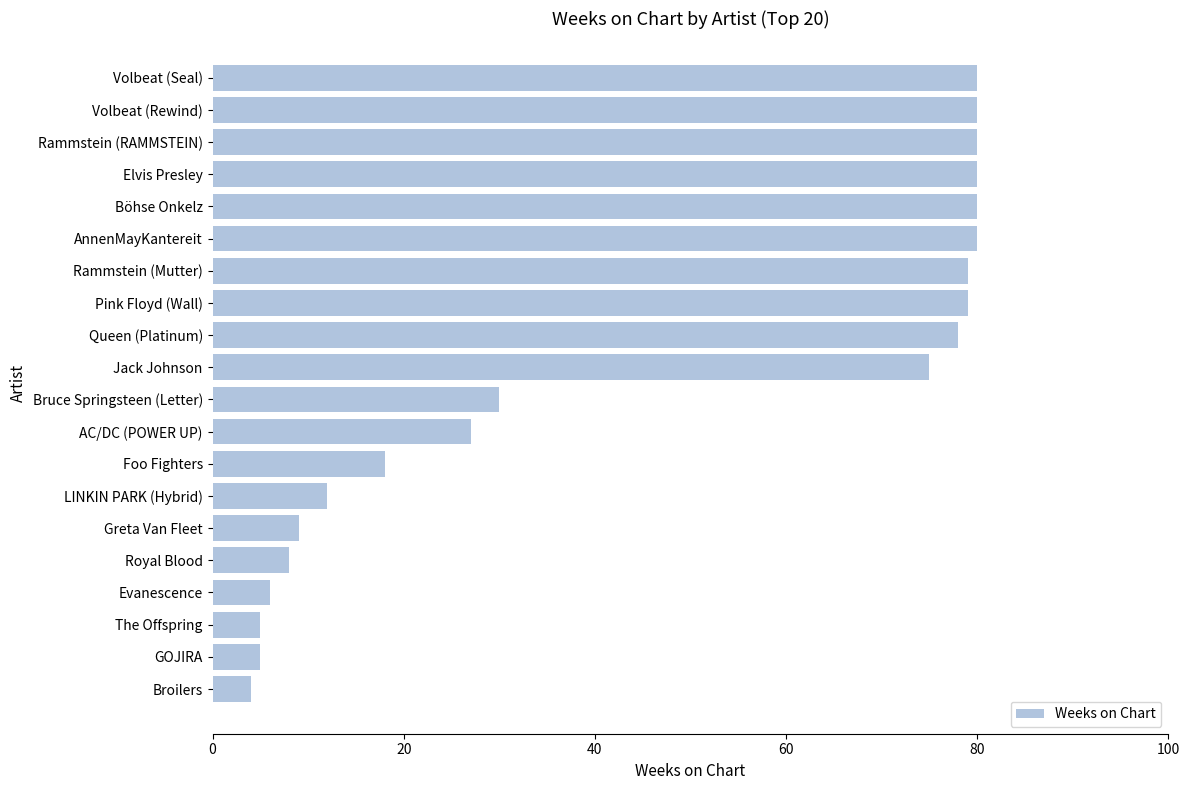

Does the chart contain any negative values?

No